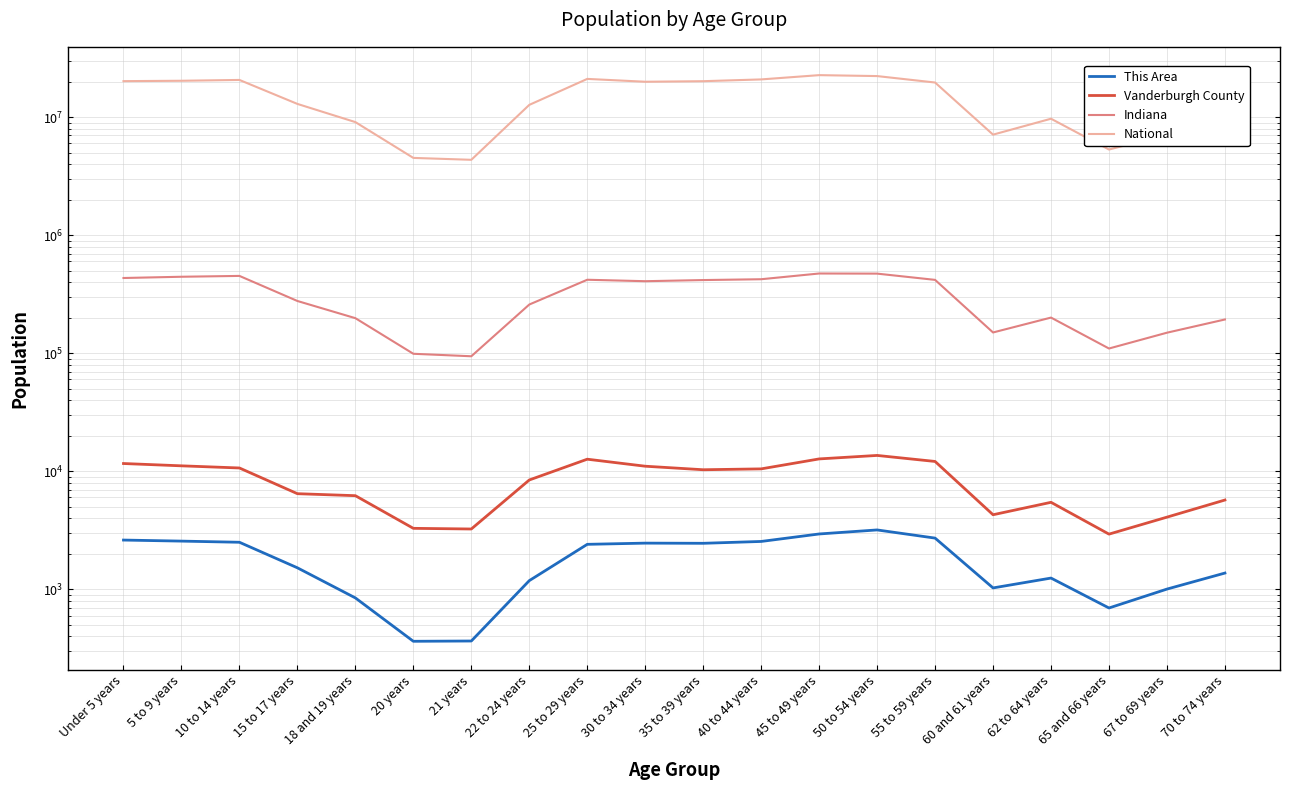

What is the approximate value of This Area at 67 to 69 years, to the nearest 50?

1000